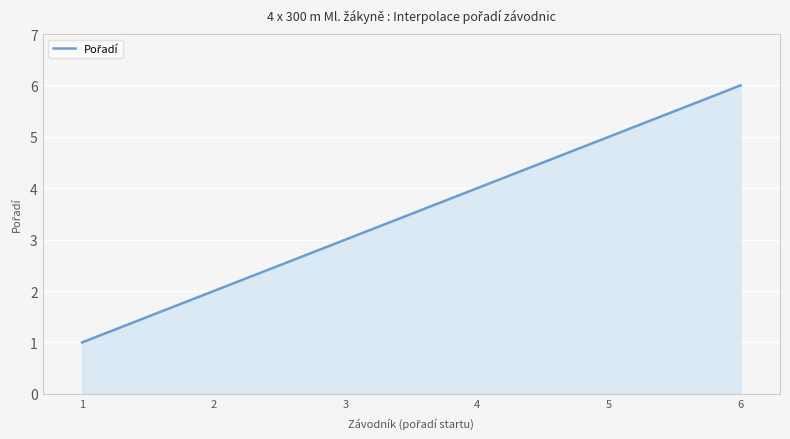

What is the difference between the maximum and minimum values?

5.0